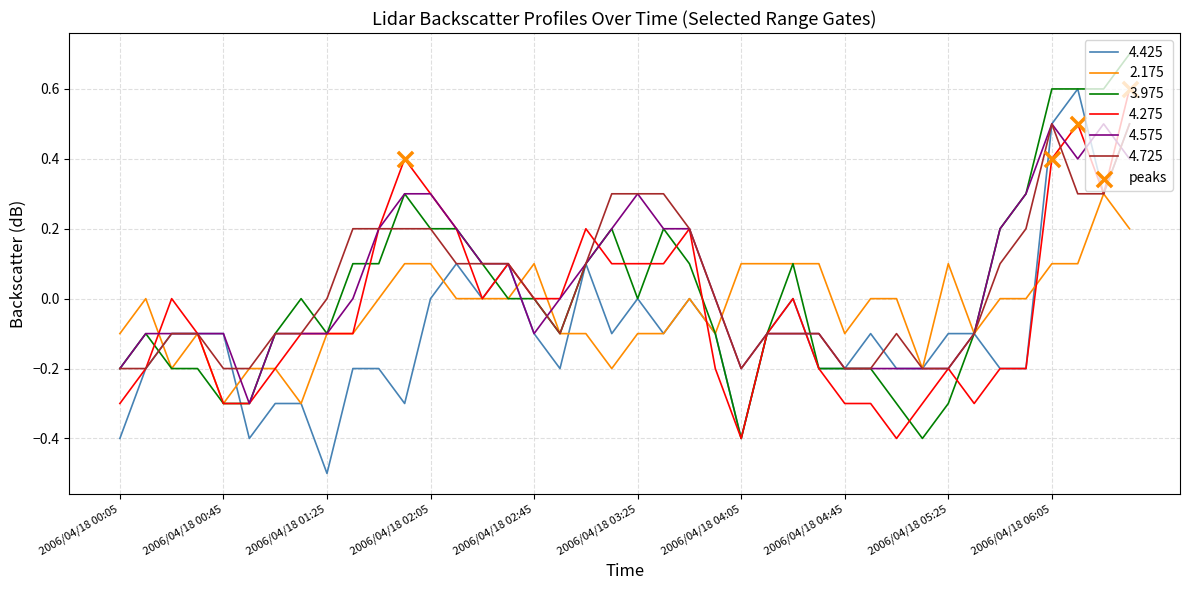

What is the smallest value displayed?

-0.5